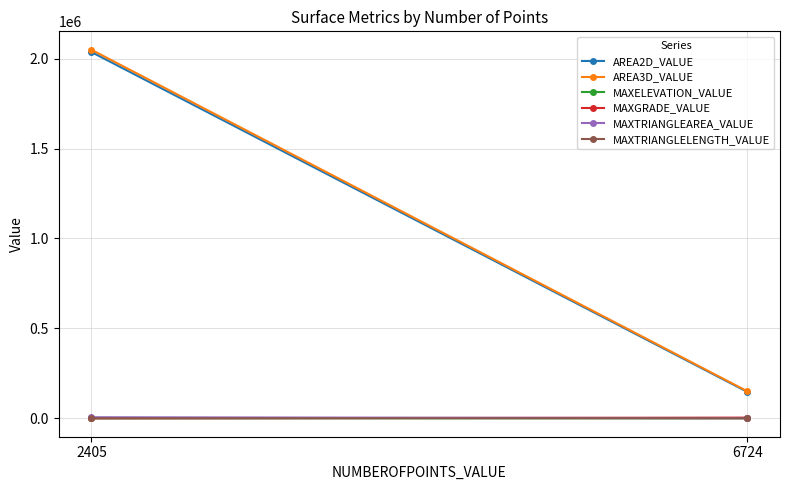

Which series has the largest range (max minus min)?

AREA3D_VALUE